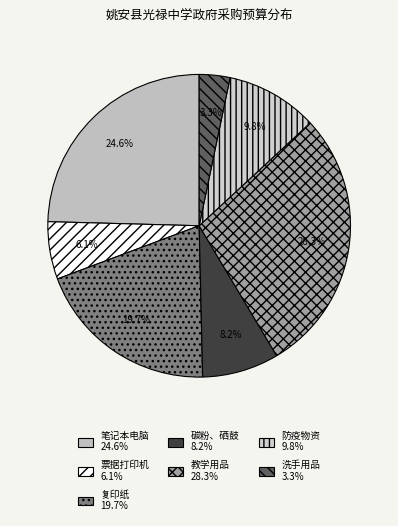

How much of the chart is everything except 防疫物资?

90.2%